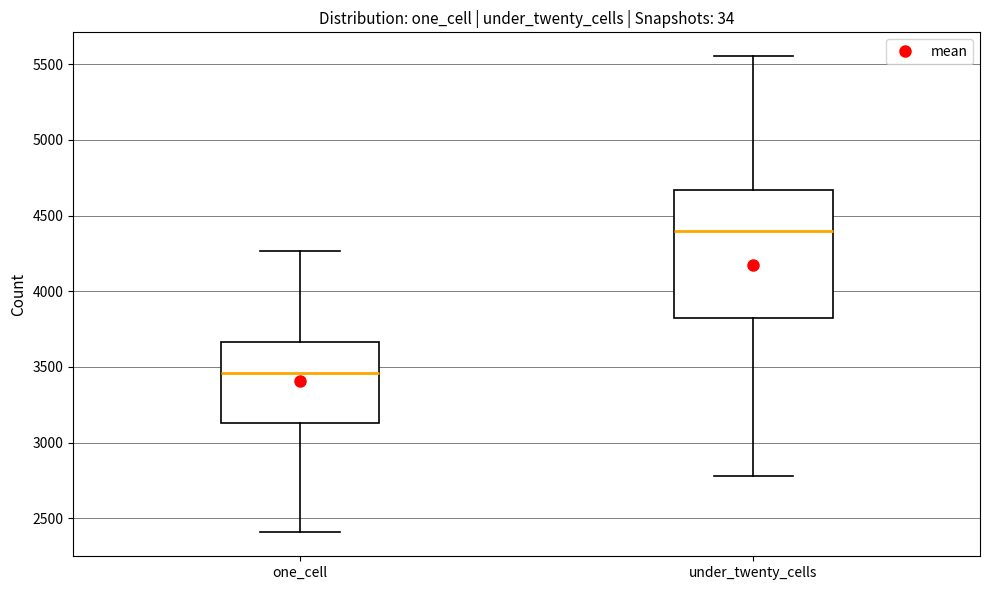

Comparing the boxes themselves (not the whiskers), which one is the tallest?

under_twenty_cells